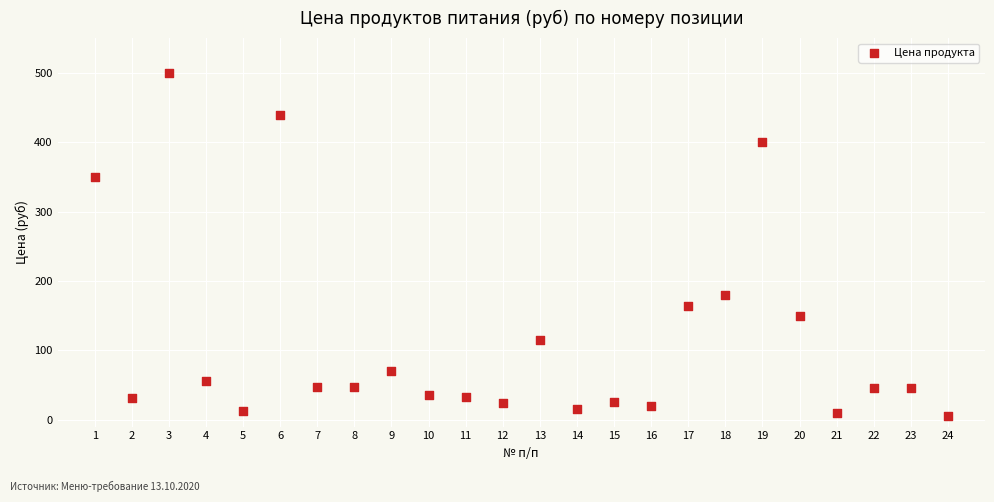

What Y value in the scatter plot is closest to 252?

180.0